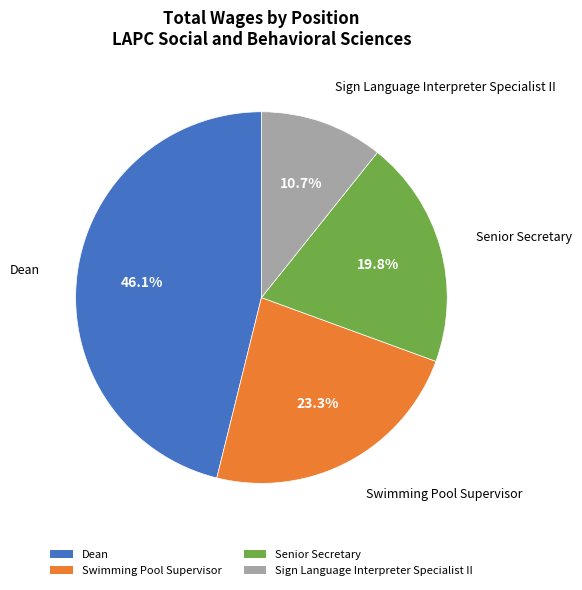

To the nearest percent, what is the combined percentage of Senior Secretary and Swimming Pool Supervisor?

43%